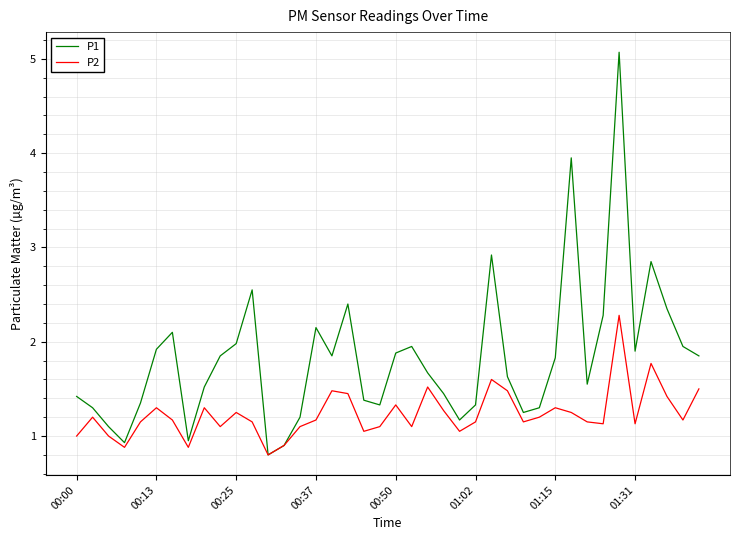

True or false: P2 has more than 0 points higher than both neighbors.

True